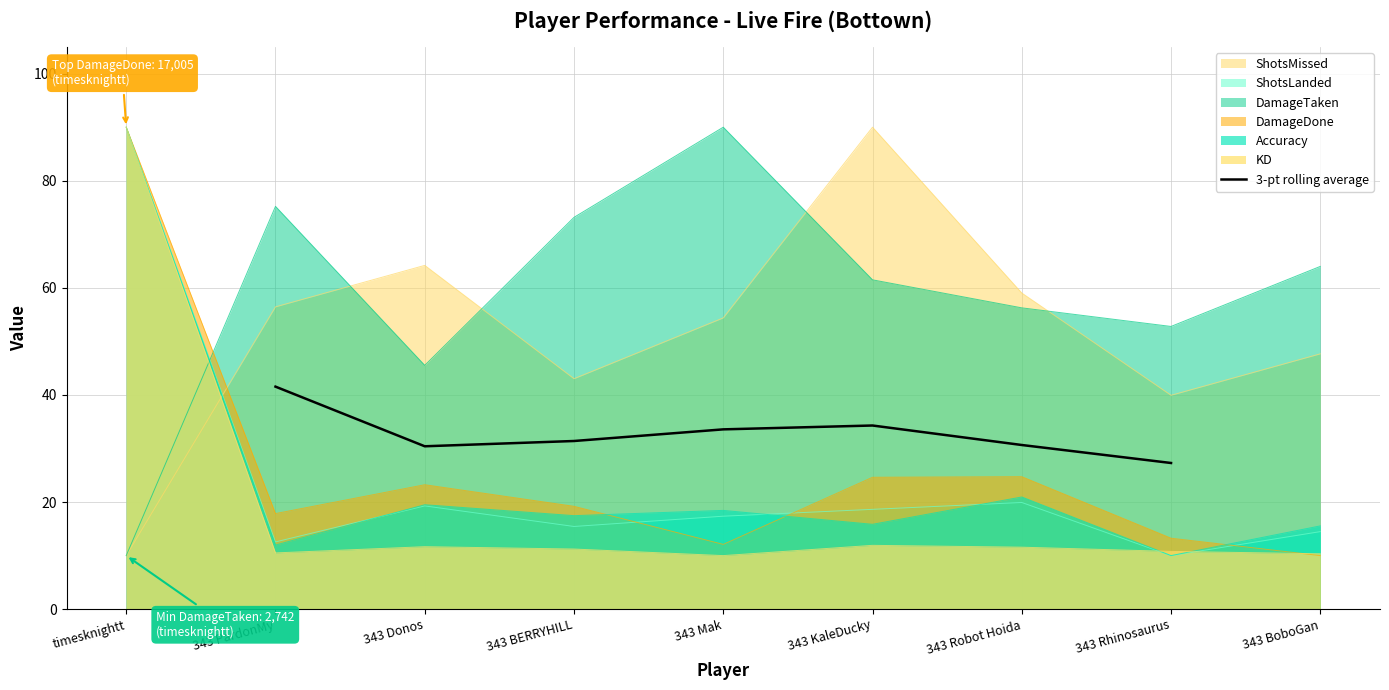

What is the minimum value for 3-pt rolling average?

27.3